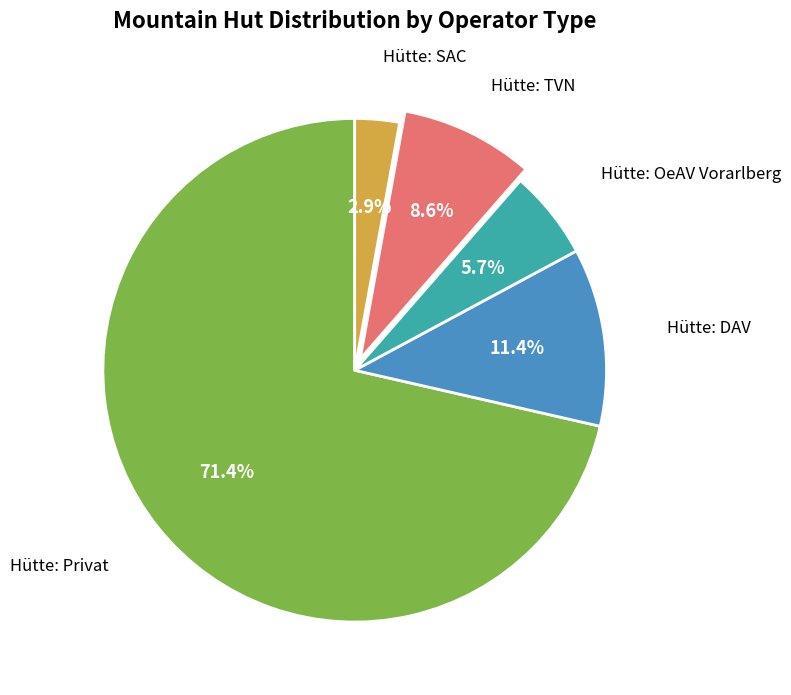

Is there any slice that represents more than half of the pie?

Yes